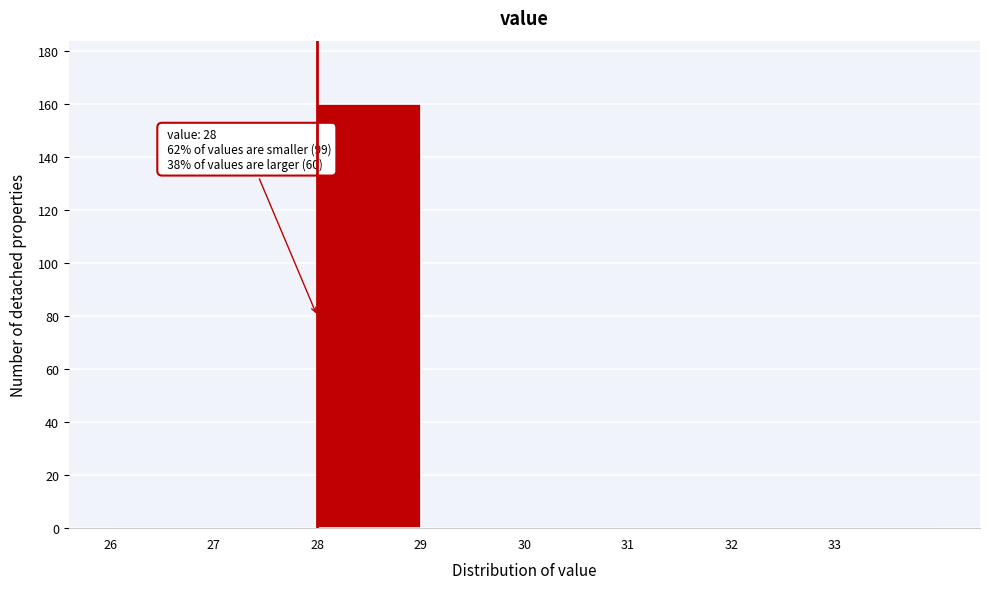

Which range on the x-axis has the tallest bar?

28 to 29